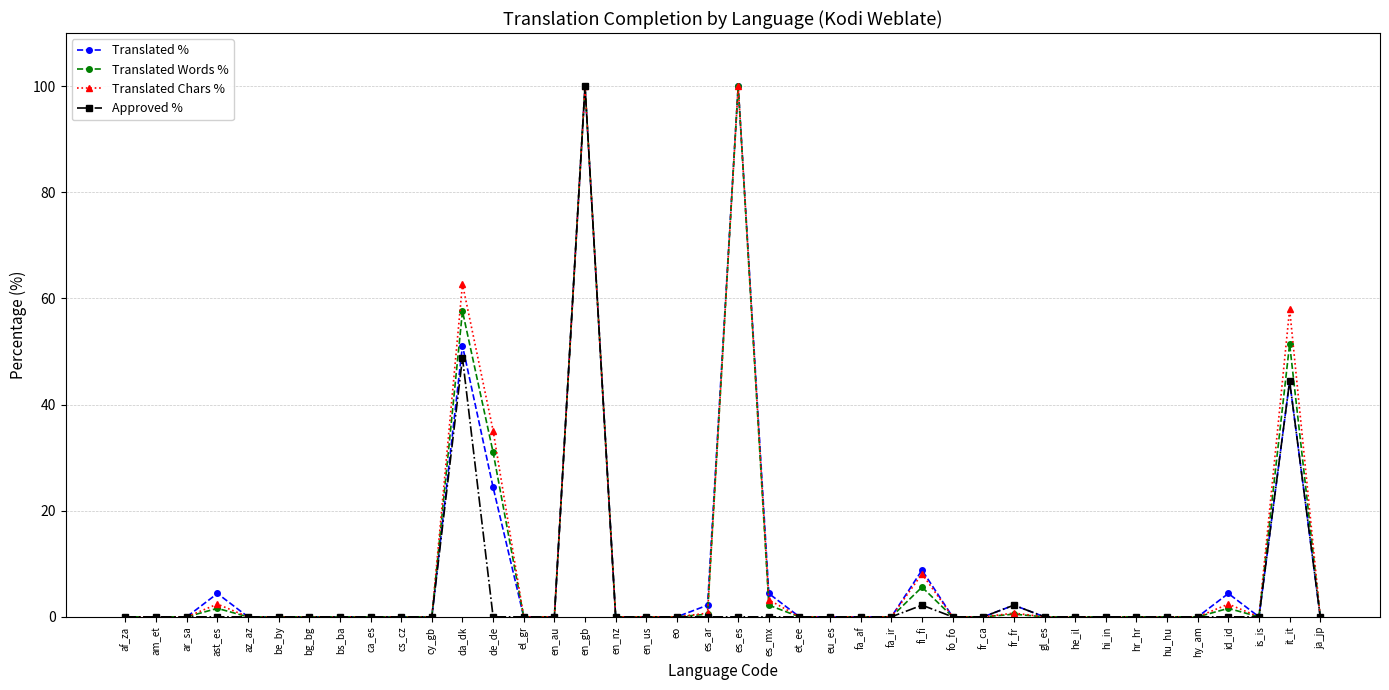

Reading left to right, extract all data points from this chart.

Translated %: af_za=0.0	am_et=0.0	ar_sa=0.0	ast_es=4.4	az_az=0.0	be_by=0.0	bg_bg=0.0	bs_ba=0.0	ca_es=0.0	cs_cz=0.0	cy_gb=0.0	da_dk=51.1	de_de=24.4	el_gr=0.0	en_au=0.0	en_gb=100.0	en_nz=0.0	en_us=0.0	eo=0.0	es_ar=2.2	es_es=100.0	es_mx=4.4	et_ee=0.0	eu_es=0.0	fa_af=0.0	fa_ir=0.0	fi_fi=8.8	fo_fo=0.0	fr_ca=0.0	fr_fr=2.2	gl_es=0.0	he_il=0.0	hi_in=0.0	hr_hr=0.0	hu_hu=0.0	hy_am=0.0	id_id=4.4	is_is=0.0	it_it=44.4	ja_jp=0.0
Translated Words %: af_za=0.0	am_et=0.0	ar_sa=0.0	ast_es=1.6	az_az=0.0	be_by=0.0	bg_bg=0.0	bs_ba=0.0	ca_es=0.0	cs_cz=0.0	cy_gb=0.0	da_dk=57.6	de_de=31.0	el_gr=0.0	en_au=0.0	en_gb=100.0	en_nz=0.0	en_us=0.0	eo=0.0	es_ar=0.5	es_es=100.0	es_mx=2.2	et_ee=0.0	eu_es=0.0	fa_af=0.0	fa_ir=0.0	fi_fi=5.6	fo_fo=0.0	fr_ca=0.0	fr_fr=0.5	gl_es=0.0	he_il=0.0	hi_in=0.0	hr_hr=0.0	hu_hu=0.0	hy_am=0.0	id_id=1.6	is_is=0.0	it_it=51.4	ja_jp=0.0
Translated Chars %: af_za=0.0	am_et=0.0	ar_sa=0.0	ast_es=2.4	az_az=0.0	be_by=0.0	bg_bg=0.0	bs_ba=0.0	ca_es=0.0	cs_cz=0.0	cy_gb=0.0	da_dk=62.7	de_de=35.1	el_gr=0.0	en_au=0.0	en_gb=100.0	en_nz=0.0	en_us=0.0	eo=0.0	es_ar=0.7	es_es=100.0	es_mx=3.2	et_ee=0.0	eu_es=0.0	fa_af=0.0	fa_ir=0.0	fi_fi=8.1	fo_fo=0.0	fr_ca=0.0	fr_fr=0.7	gl_es=0.0	he_il=0.0	hi_in=0.0	hr_hr=0.0	hu_hu=0.0	hy_am=0.0	id_id=2.4	is_is=0.0	it_it=58.0	ja_jp=0.0
Approved %: af_za=0.0	am_et=0.0	ar_sa=0.0	ast_es=0.0	az_az=0.0	be_by=0.0	bg_bg=0.0	bs_ba=0.0	ca_es=0.0	cs_cz=0.0	cy_gb=0.0	da_dk=48.8	de_de=0.0	el_gr=0.0	en_au=0.0	en_gb=100.0	en_nz=0.0	en_us=0.0	eo=0.0	es_ar=0.0	es_es=0.0	es_mx=0.0	et_ee=0.0	eu_es=0.0	fa_af=0.0	fa_ir=0.0	fi_fi=2.2	fo_fo=0.0	fr_ca=0.0	fr_fr=2.2	gl_es=0.0	he_il=0.0	hi_in=0.0	hr_hr=0.0	hu_hu=0.0	hy_am=0.0	id_id=0.0	is_is=0.0	it_it=44.4	ja_jp=0.0